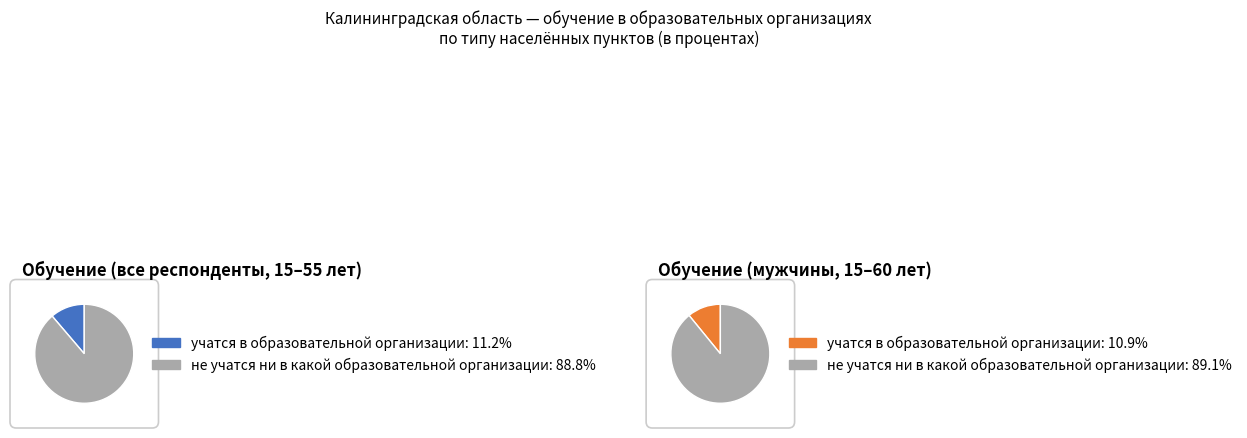

Rank the categories by value from highest to lowest.

не учатся ни в какой образовательной организации, учатся в образовательной организации